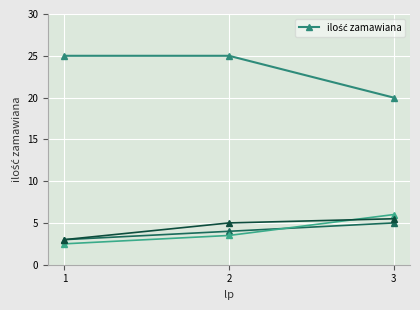

List the labels in order of value, smallest first.

3, 1, 2